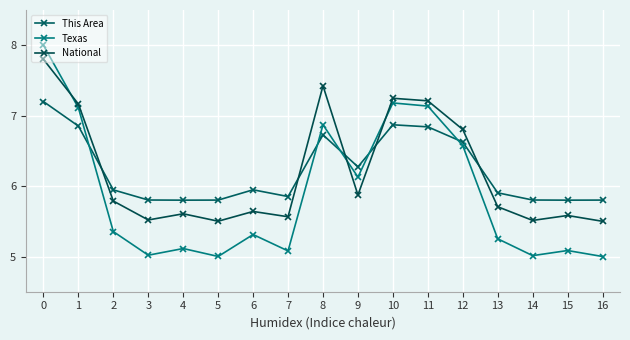

True or false: National and Texas intersect in this chart.

True